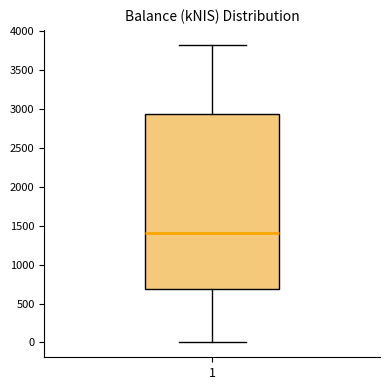

Read this box plot against the y-axis: the position of the median line, the range covered by the box, and the ends of both whiskers. The values are not printed on the chart, so give them approximately, as read against the axis.

median 1400, box 700 to 2950, whiskers 0 to 3850